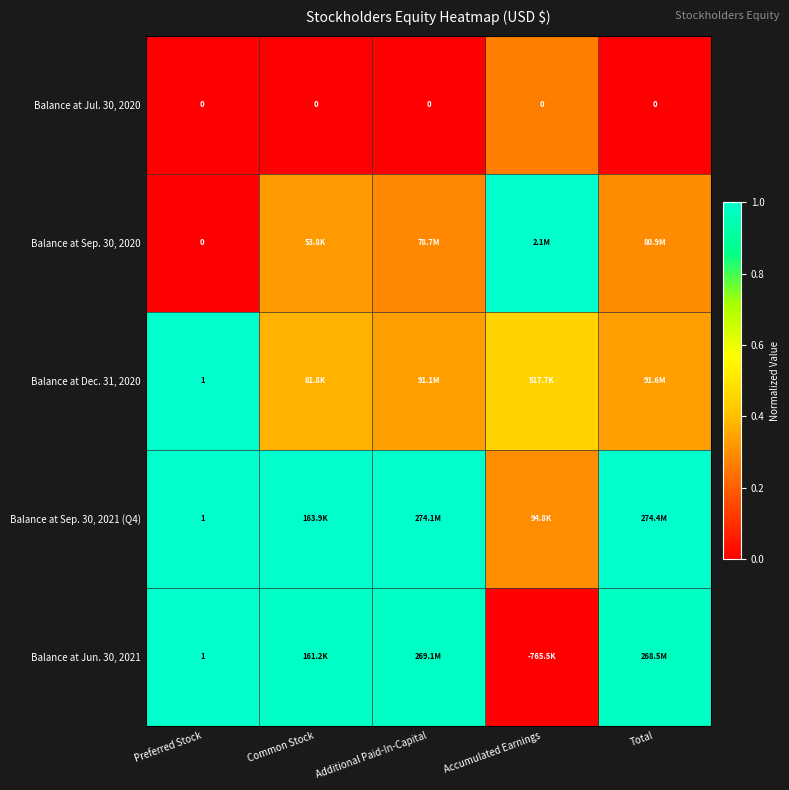

Is the value of Balance at Jun. 30, 2021 at Common Stock greater than the value of Balance at Sep. 30, 2021 (Q4) at Additional Paid-In-Capital?

No